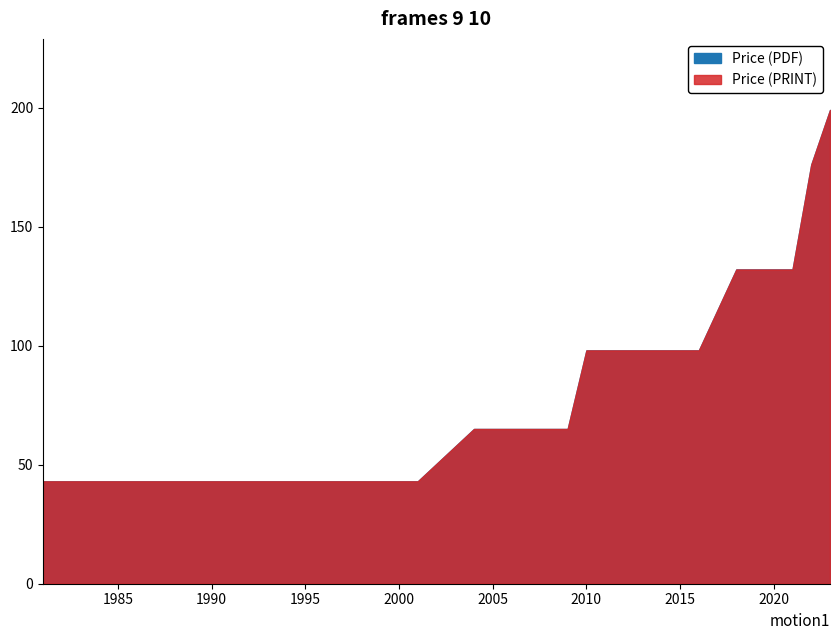

True or false: Price (PDF) and Price (PRINT) cross at least once.

False